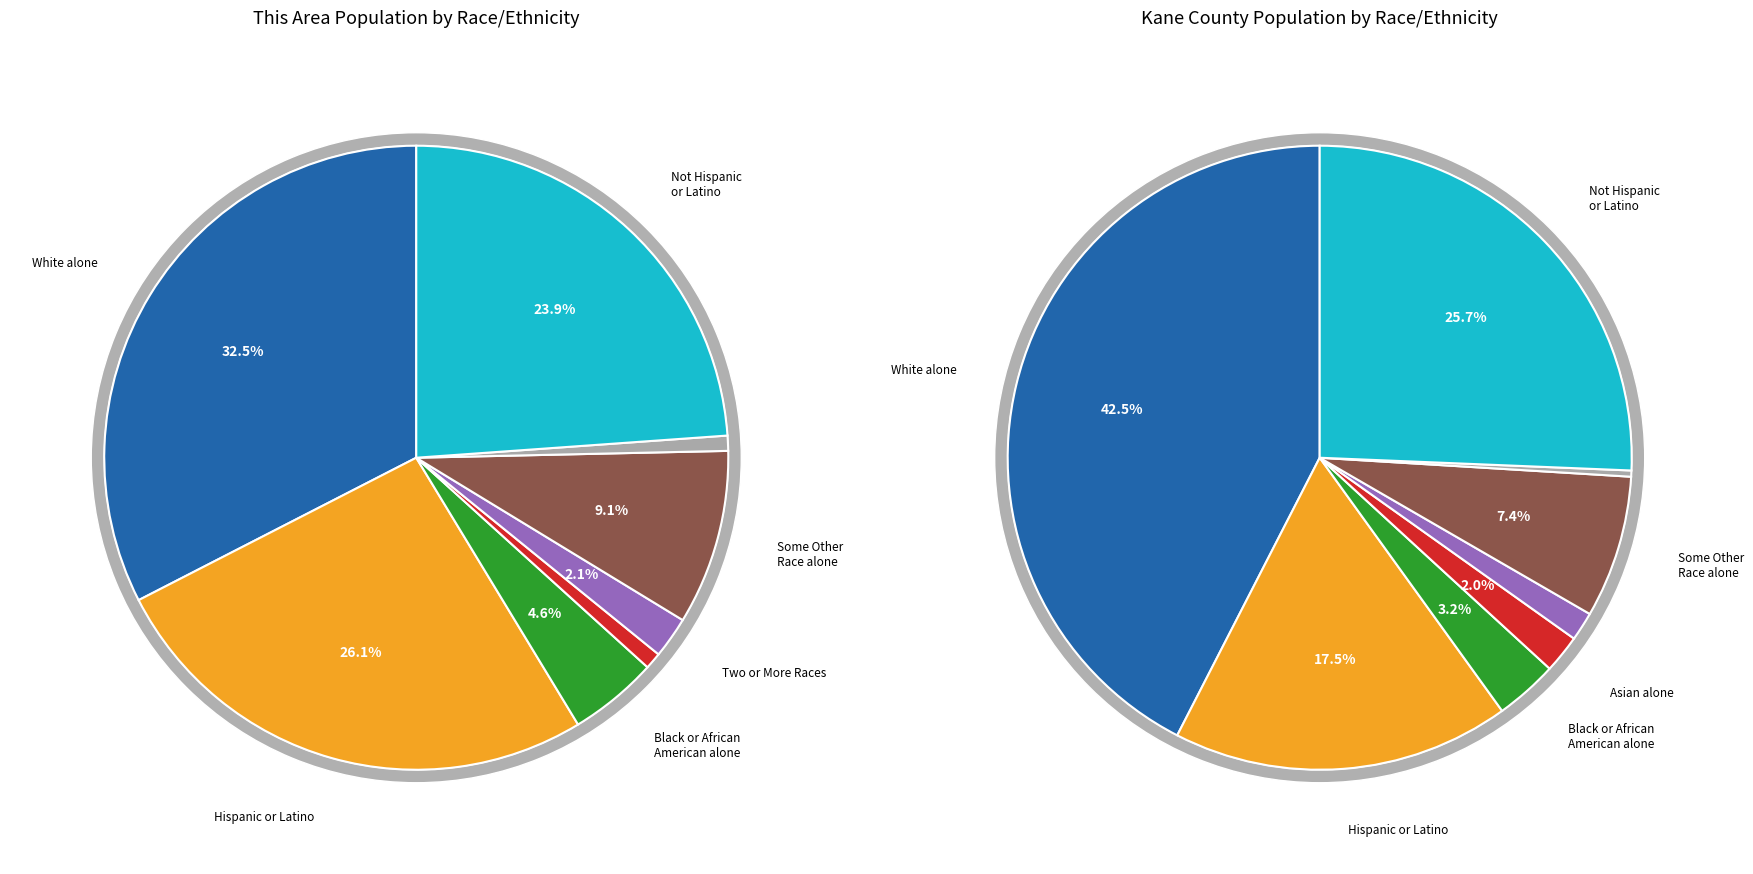

Is it true that 6 is 1% of the pie?

False